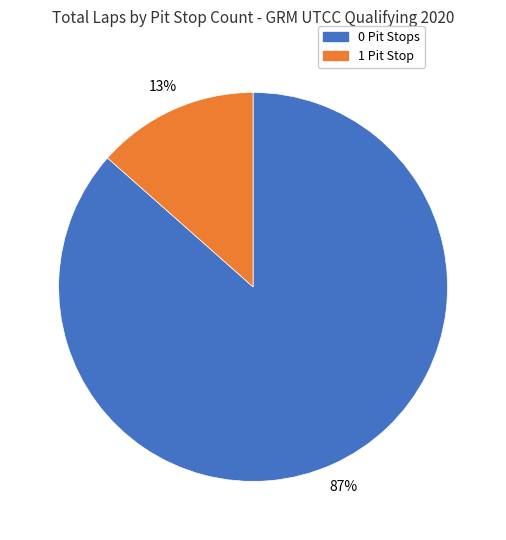

Does any single category account for the majority?

Yes